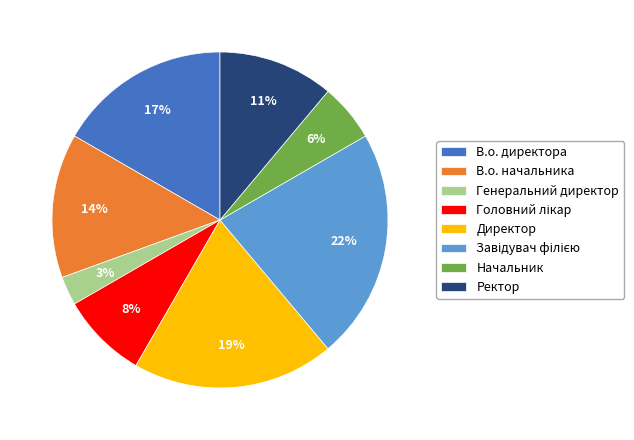

What percentage is the Ректор slice, to the nearest percent?

11%